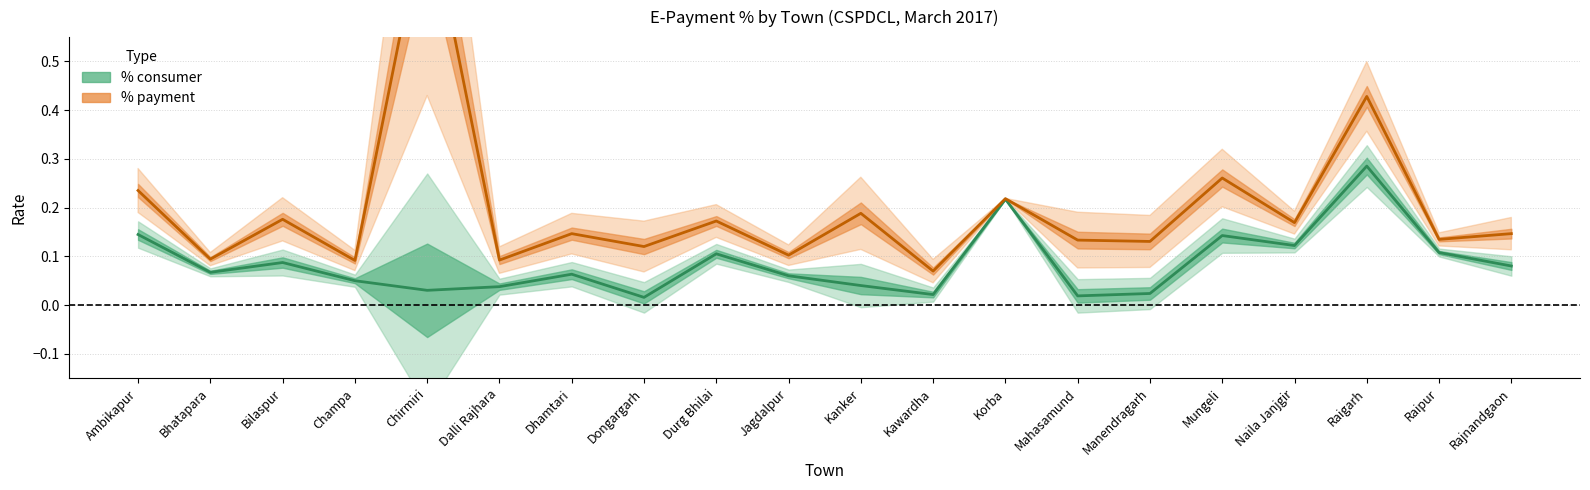

True or false: % payment and % consumer cross at least once.

False